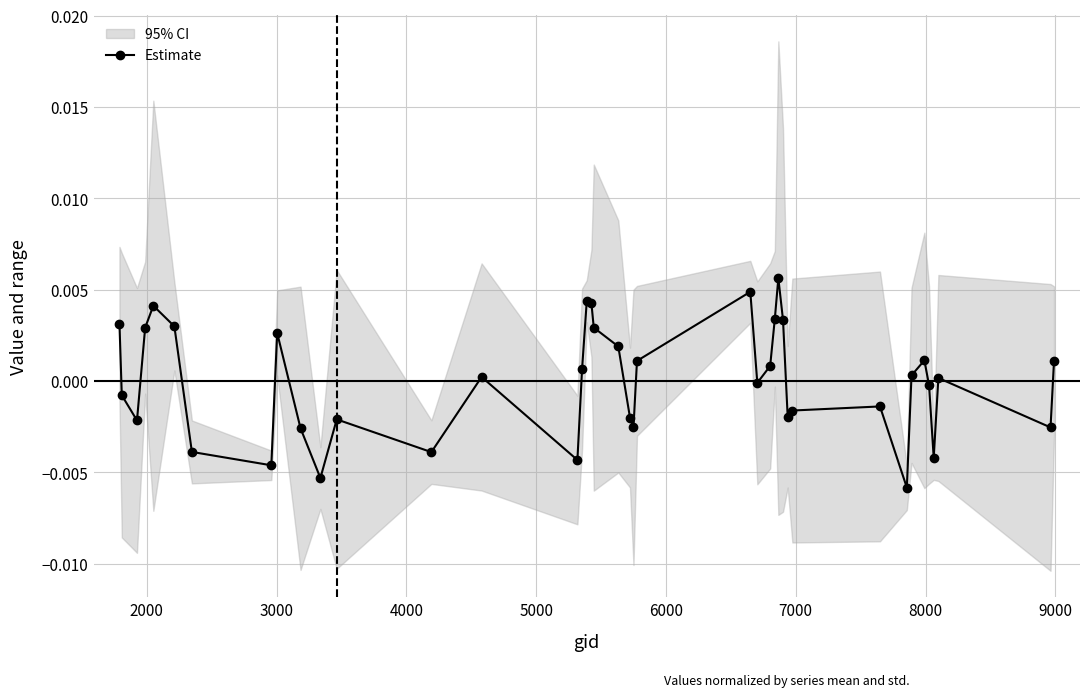

The value at 33 is 0.0. True or false?

False